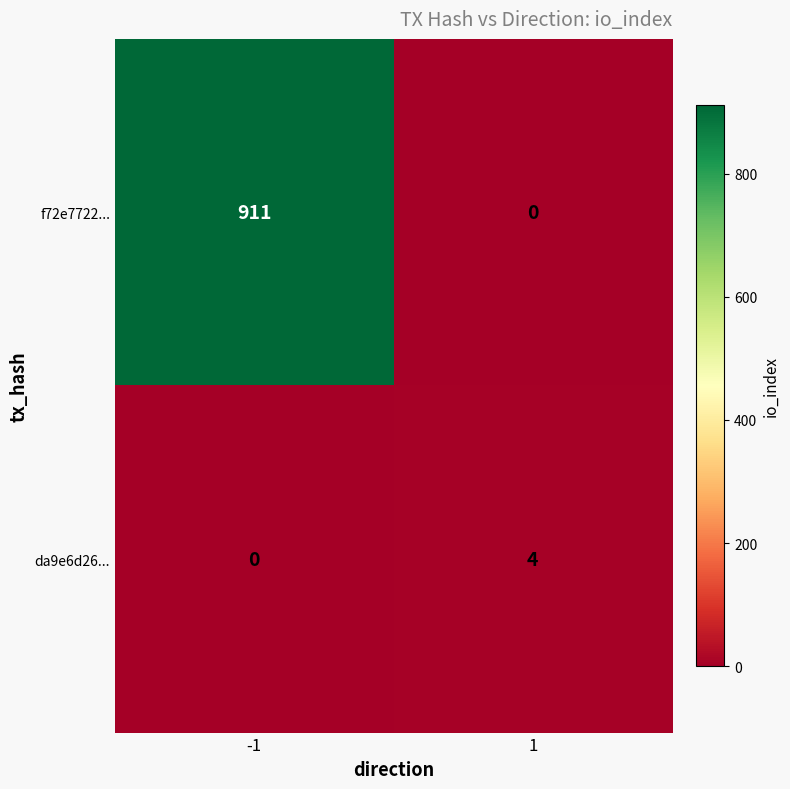

Reading left to right, extract all data points from this chart.

f72e7722...: 911	0
da9e6d26...: 0	4